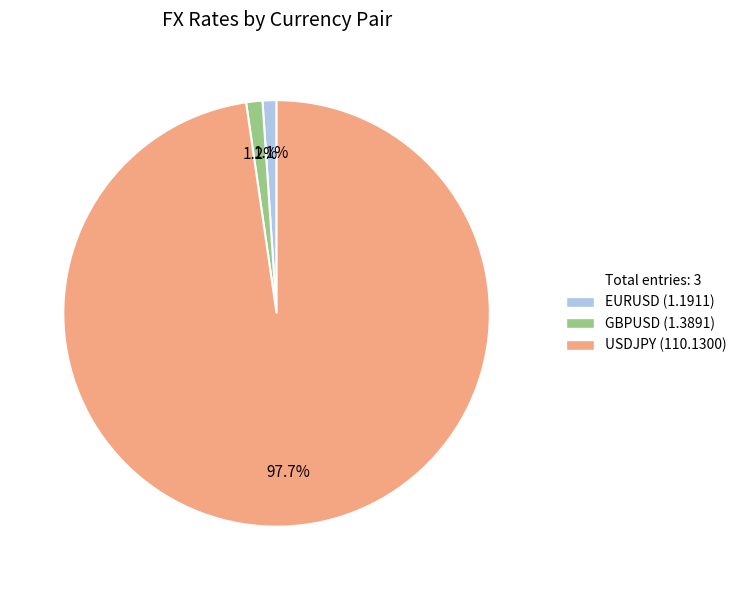

How many segments does this pie chart have?

3